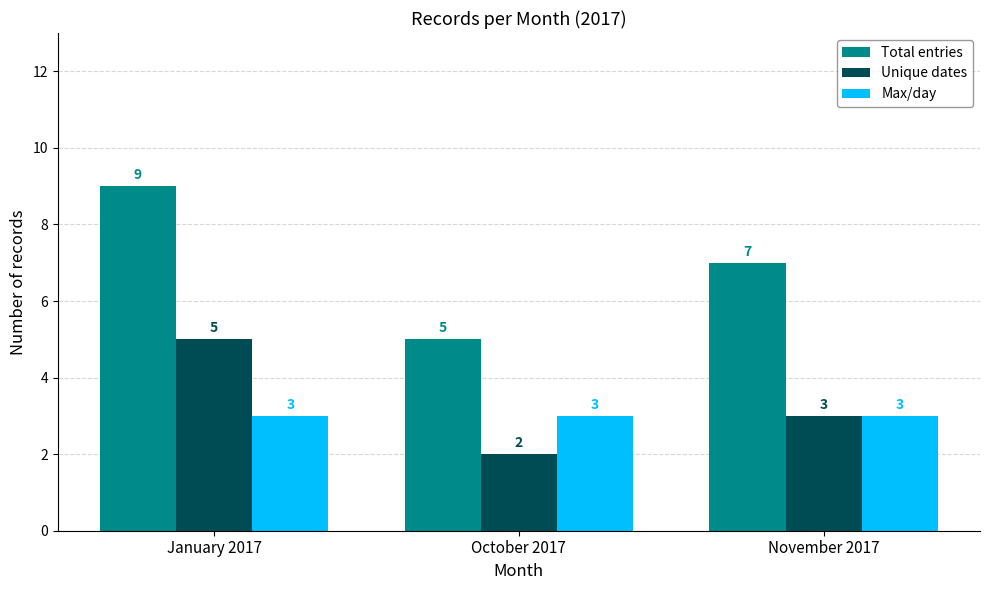

What is the approximate value of Max/day at November 2017?

3